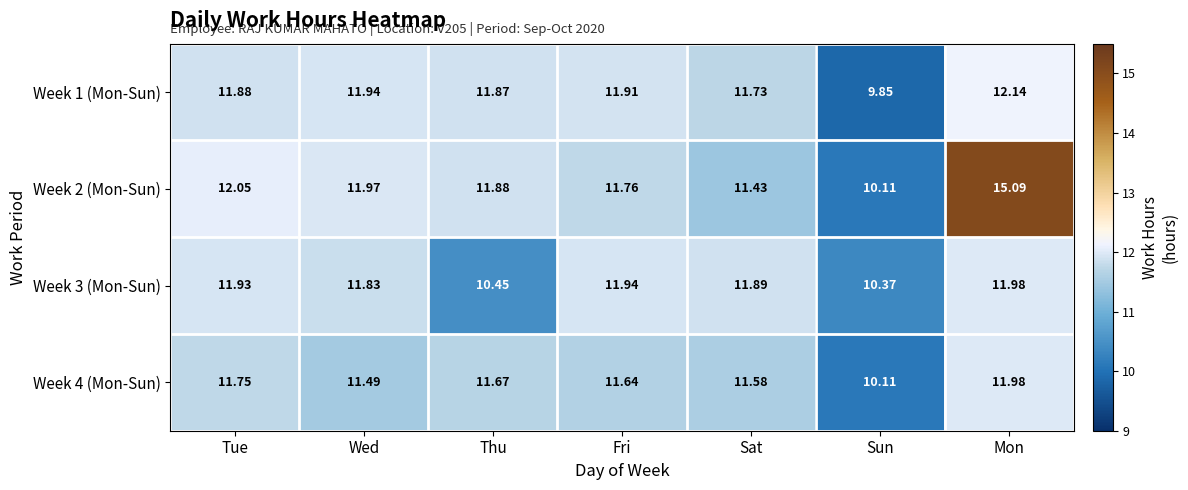

How many data points does each series have?

7